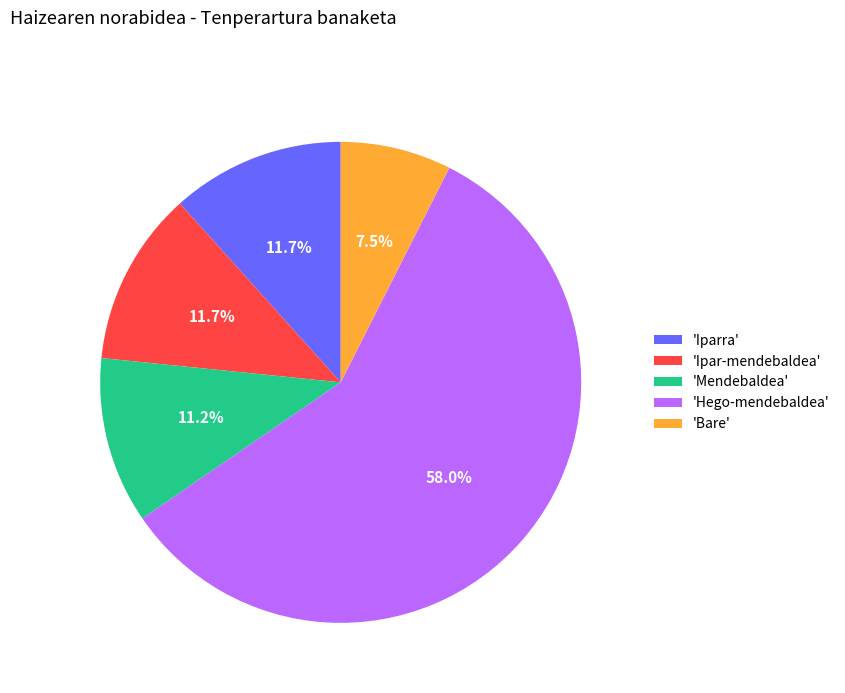

Which slice is the smallest?

'Bare'